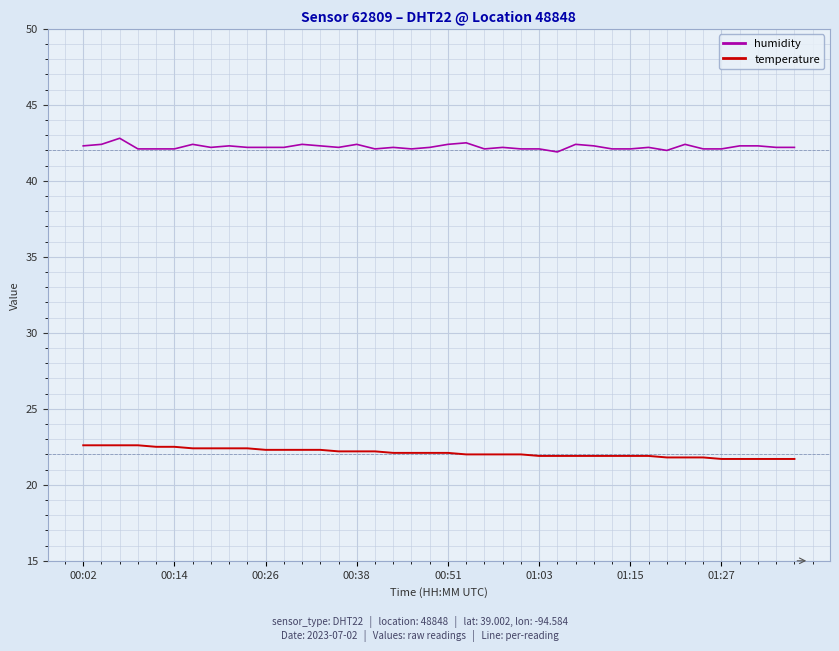

True or false: humidity and temperature intersect in this chart.

False